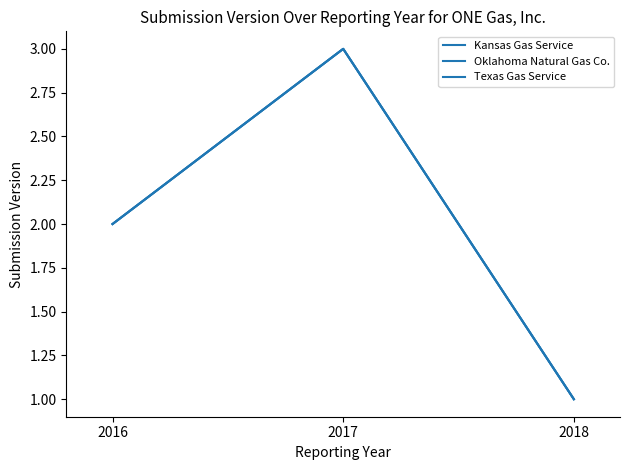

What is the difference between the Texas Gas Service values at 2017 and 2018?

2